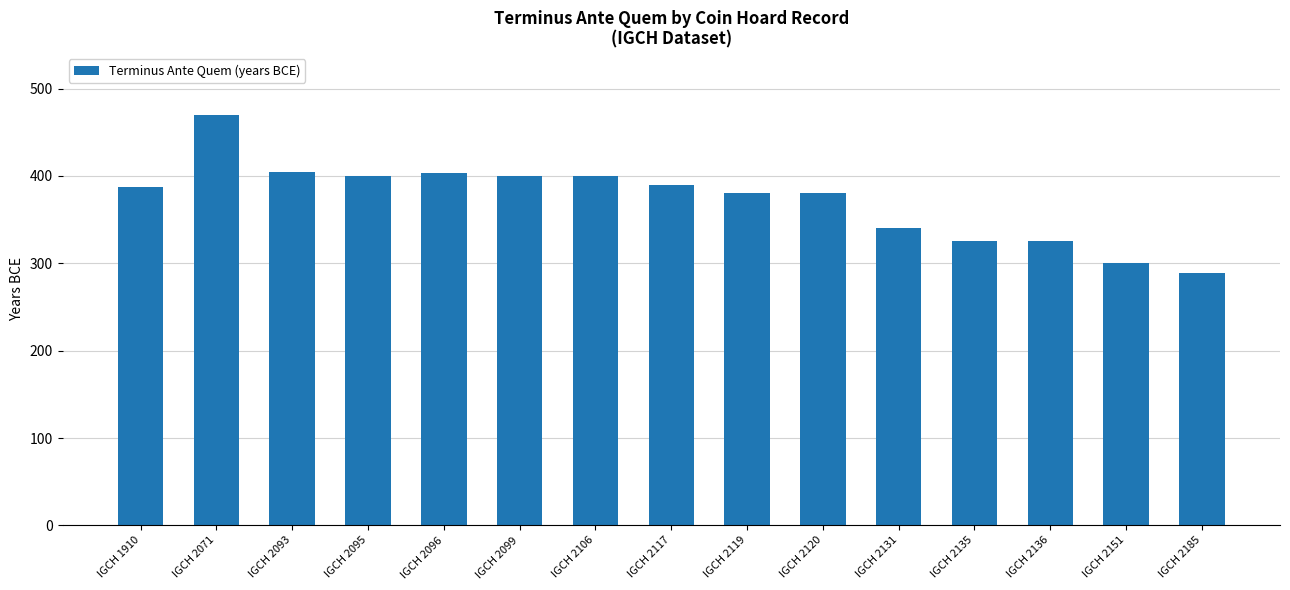

What is the value of the 6th bar from the left?

400